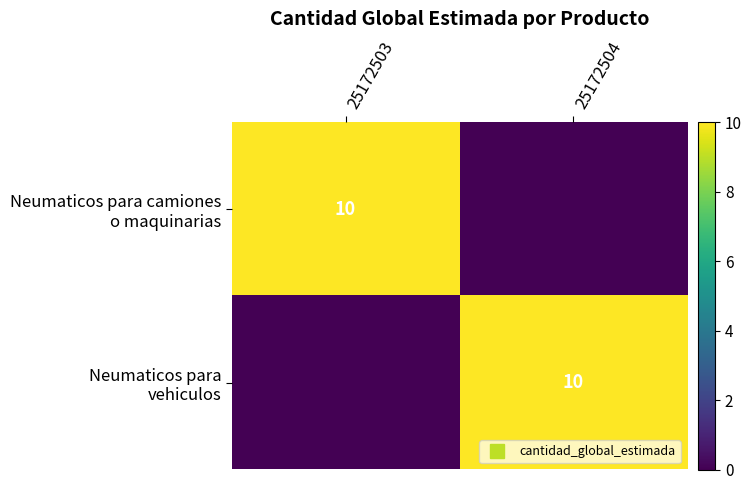

List the series in order of their peak value, highest first.

Neumaticos para camiones o maquinarias, Neumaticos para vehiculos